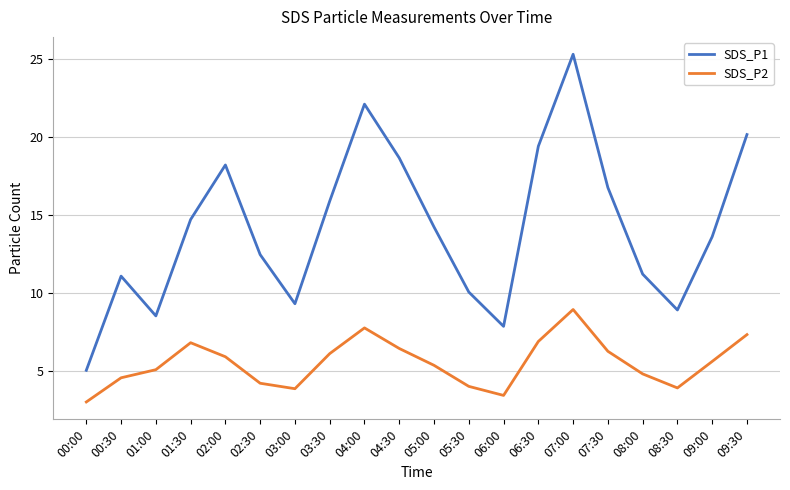

Rank the series by their maximum value, from highest to lowest.

SDS_P1, SDS_P2